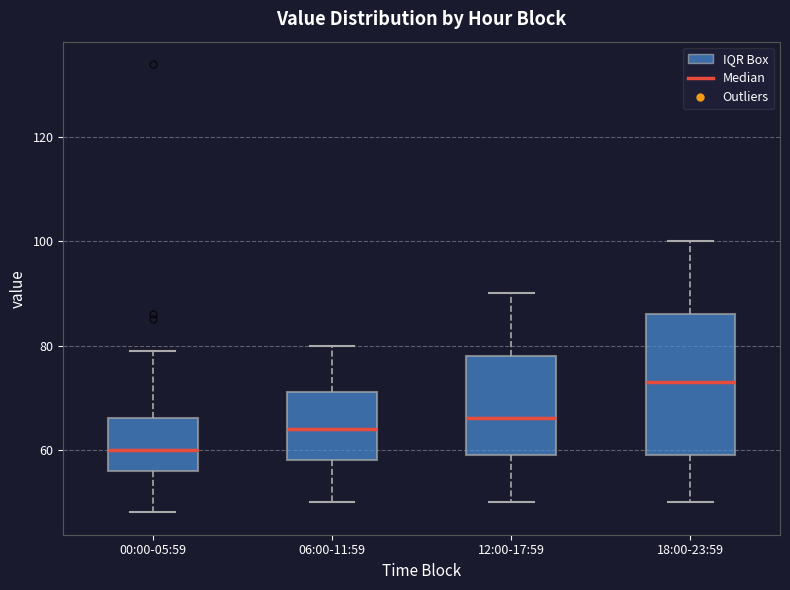

Which box's median line is the lowest?

00:00-05:59